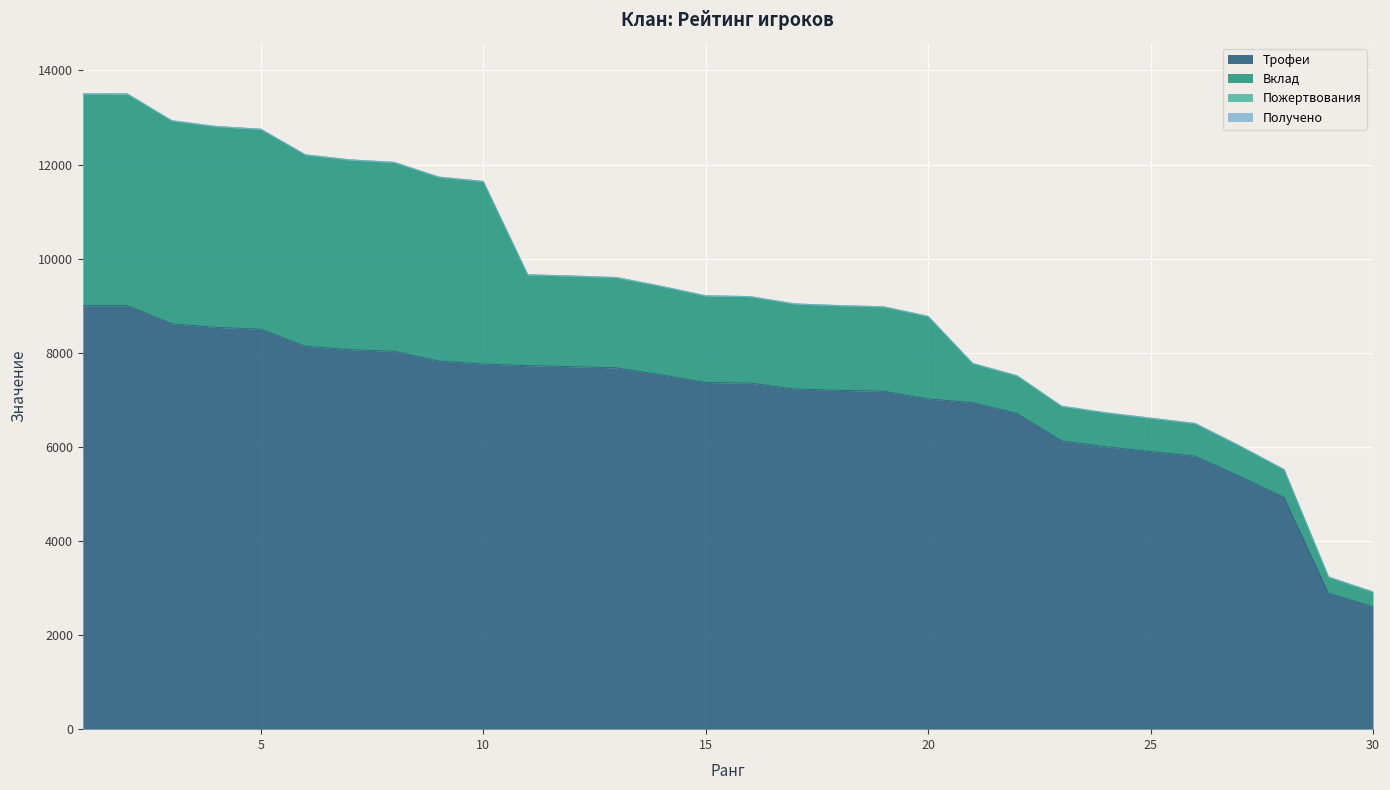

What is the spread (max minus min) of values at 10?

7760